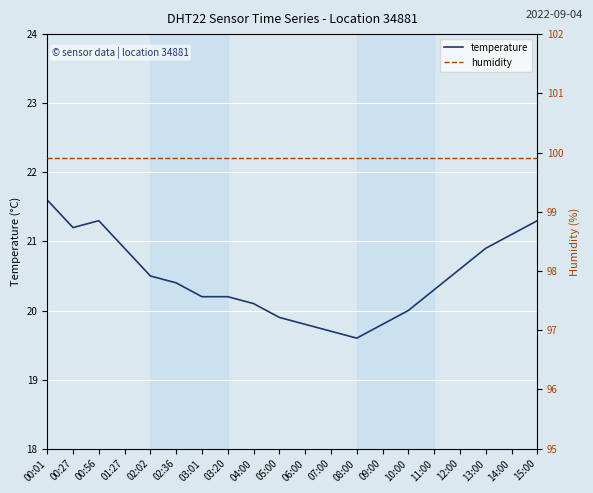

At 00:56, list the series in order from smallest to largest.

temperature, humidity